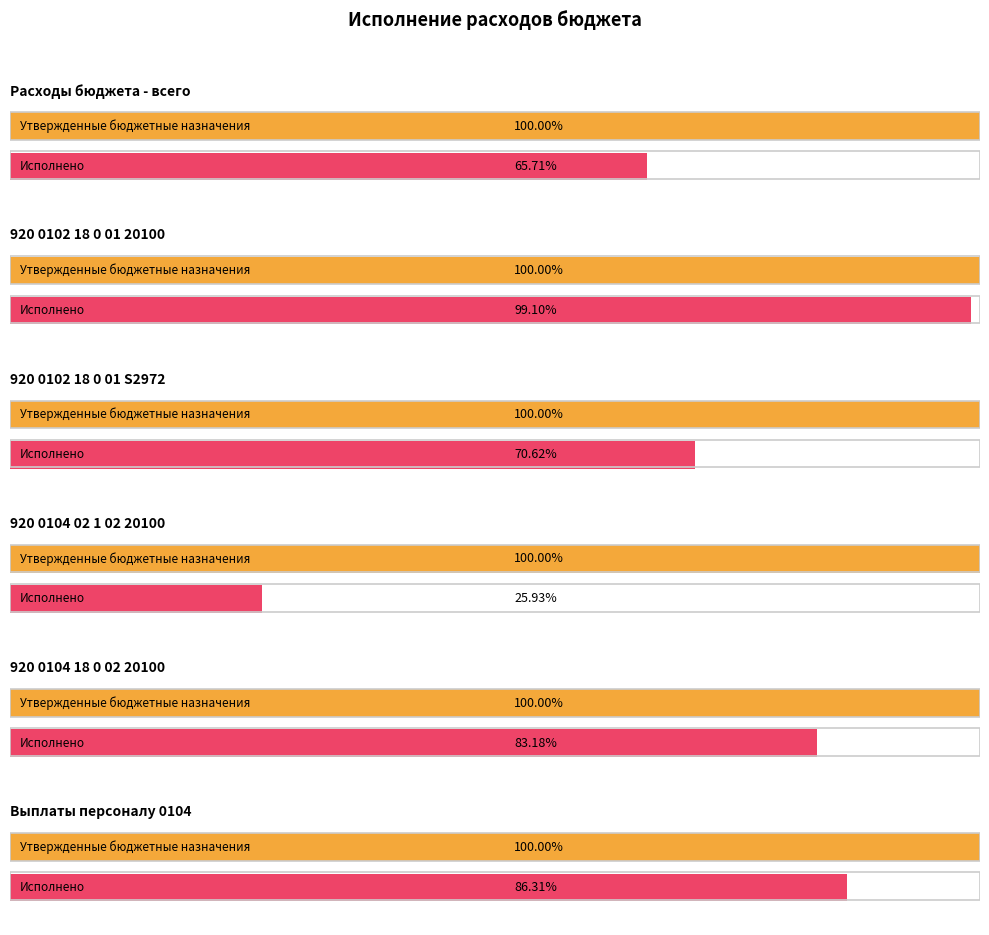

At how many categories does at least one series exceed 1564159265?

1